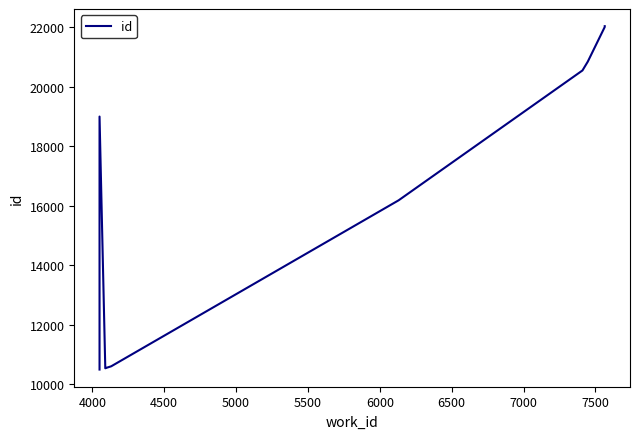

How many lines are shown in the chart?

1